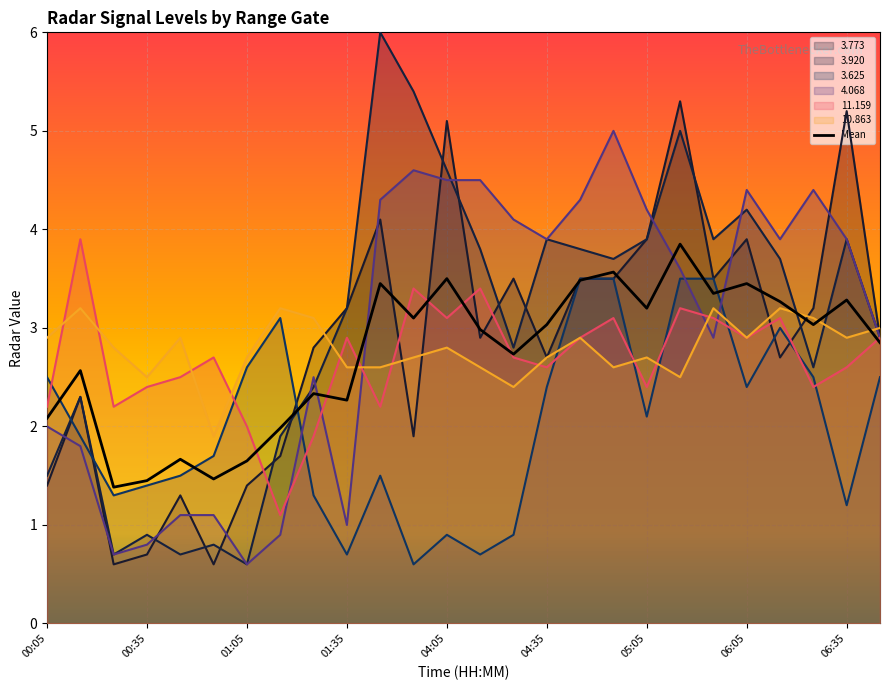

Which series has the widest spread of values?

3.920